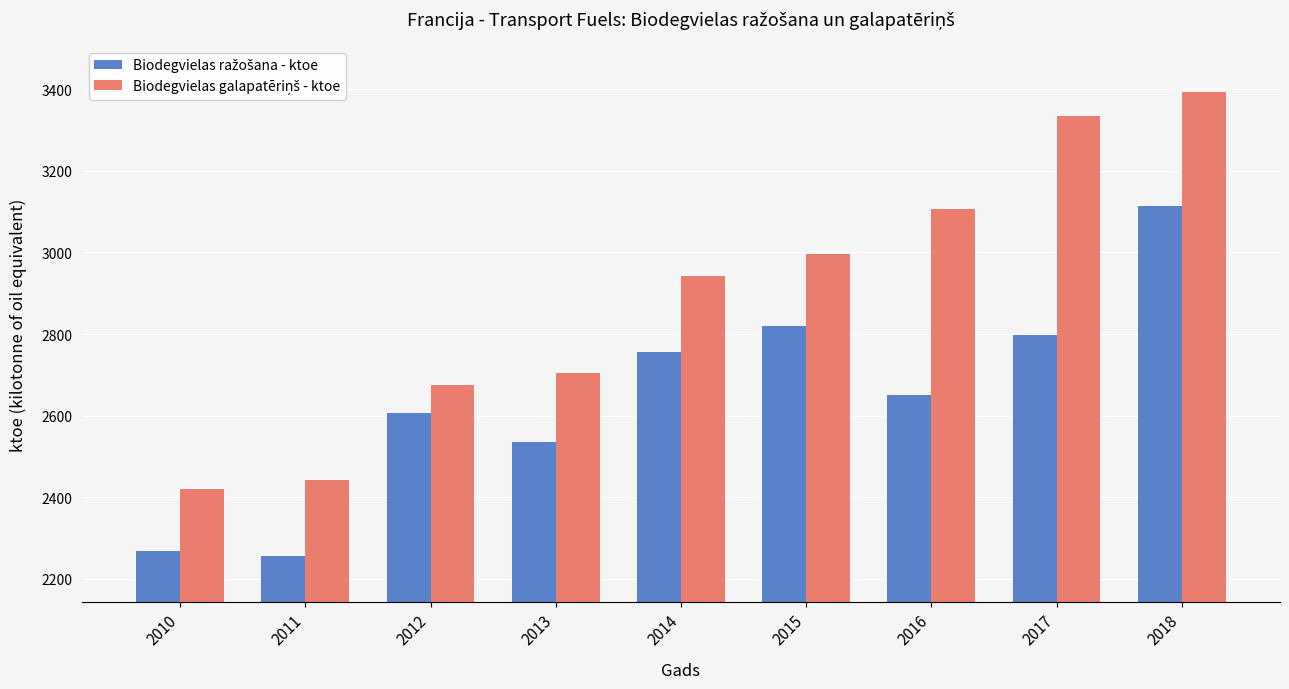

How many distinct data groups are displayed?

2